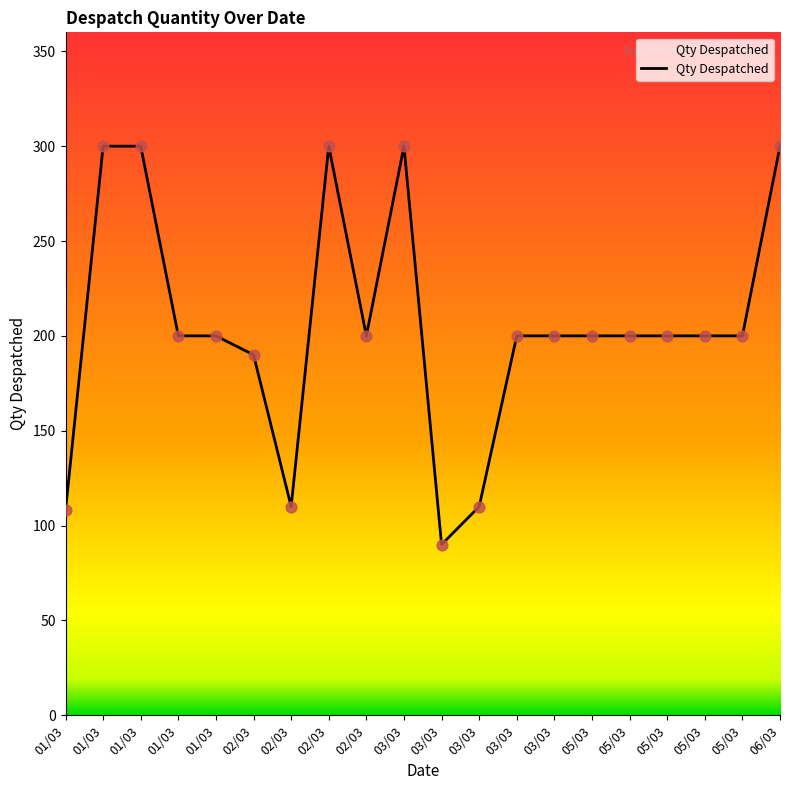

What is the change in value from 03/03 to 03/03?

+20